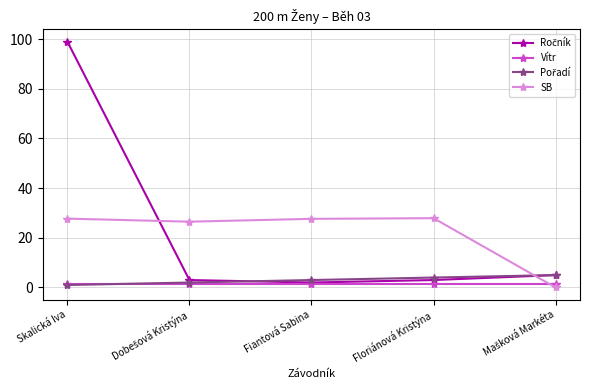

Which series ends up on top after the final intersection of Vítr and SB?

Vítr